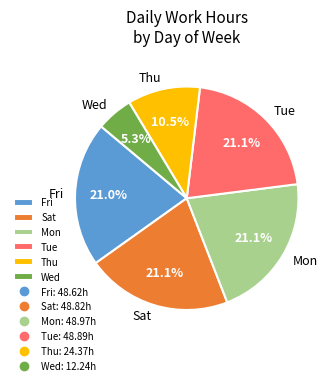

Is Wed the majority of the pie?

No